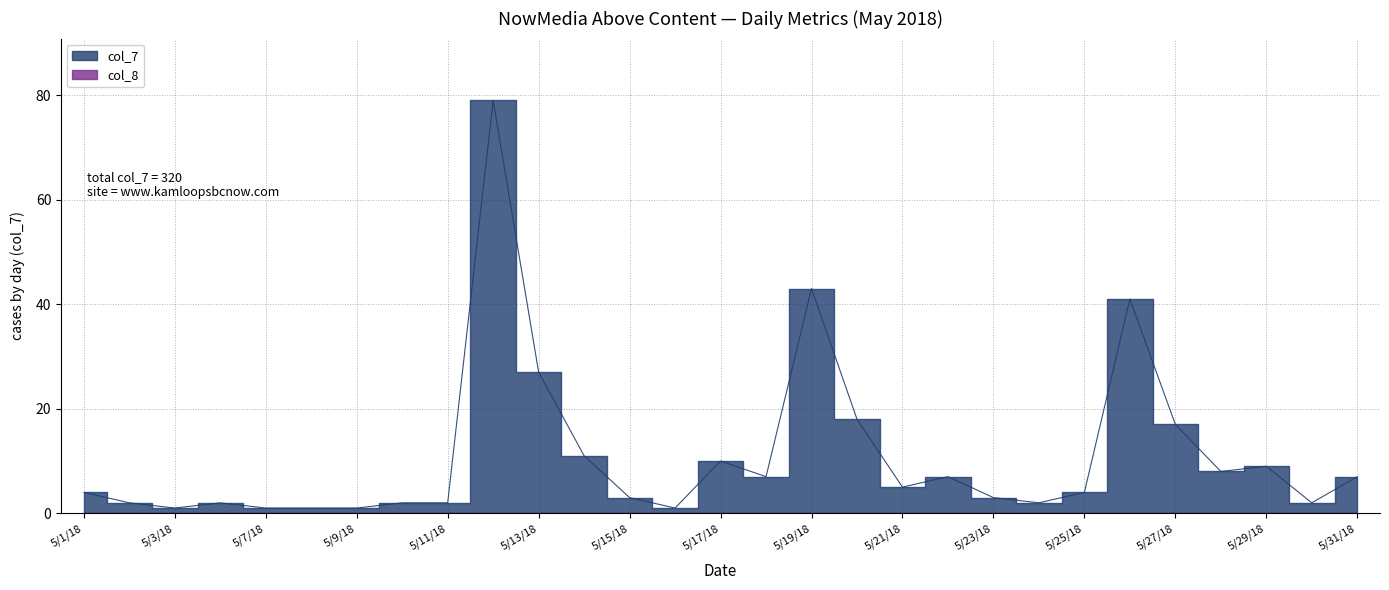

What is the label of the 2nd point from the left?

5/2/18